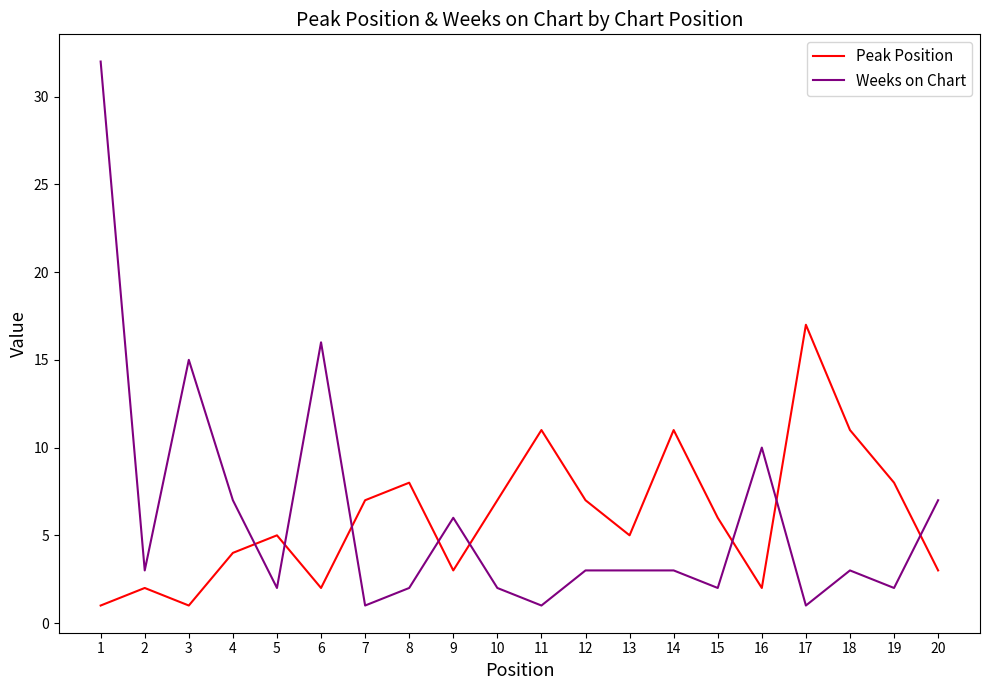

Where is the first local minimum for Weeks on Chart?

2